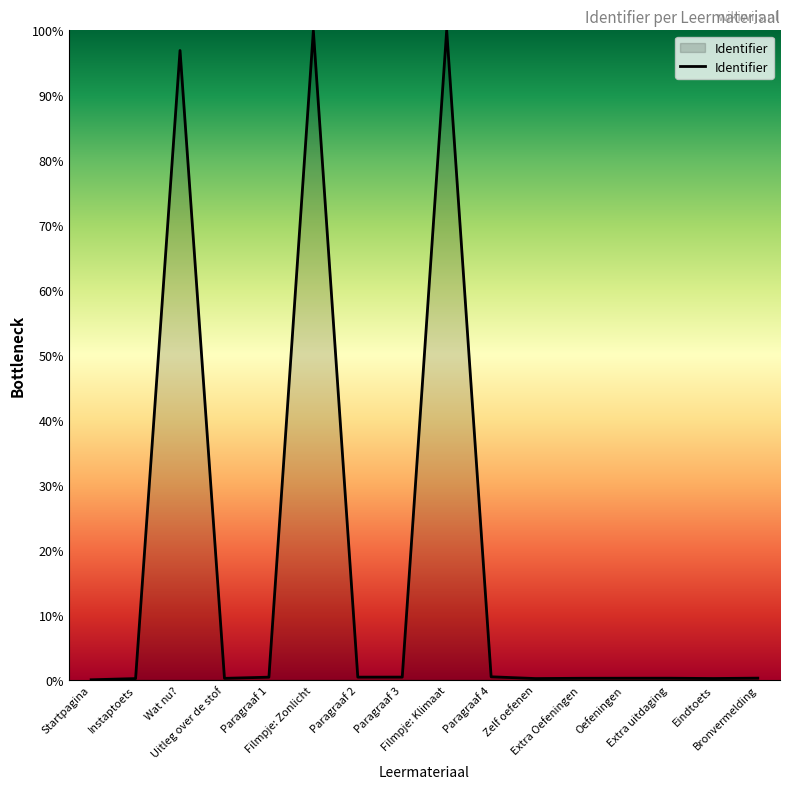

What is the difference between the maximum and minimum values?

100.0